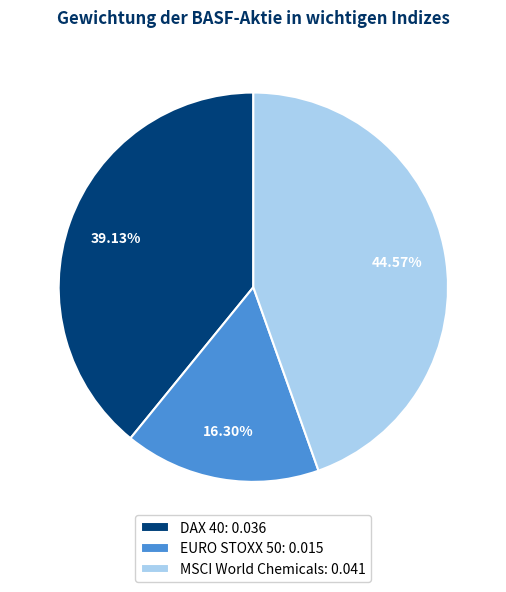

Rank the categories by value from lowest to highest.

EURO STOXX 50, DAX 40, MSCI World Chemicals